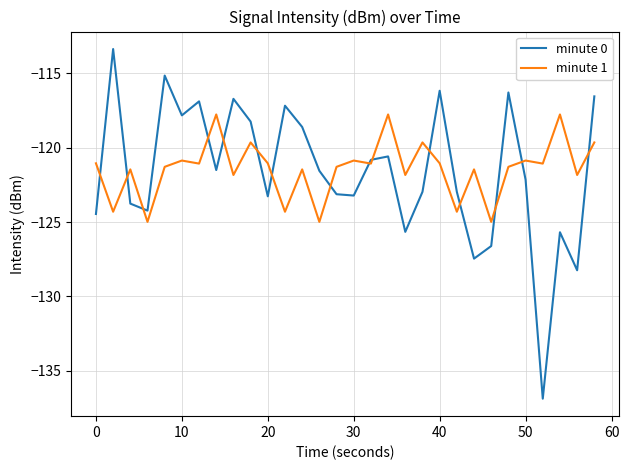

What is the lowest value of the minute 0 series?

-136.9